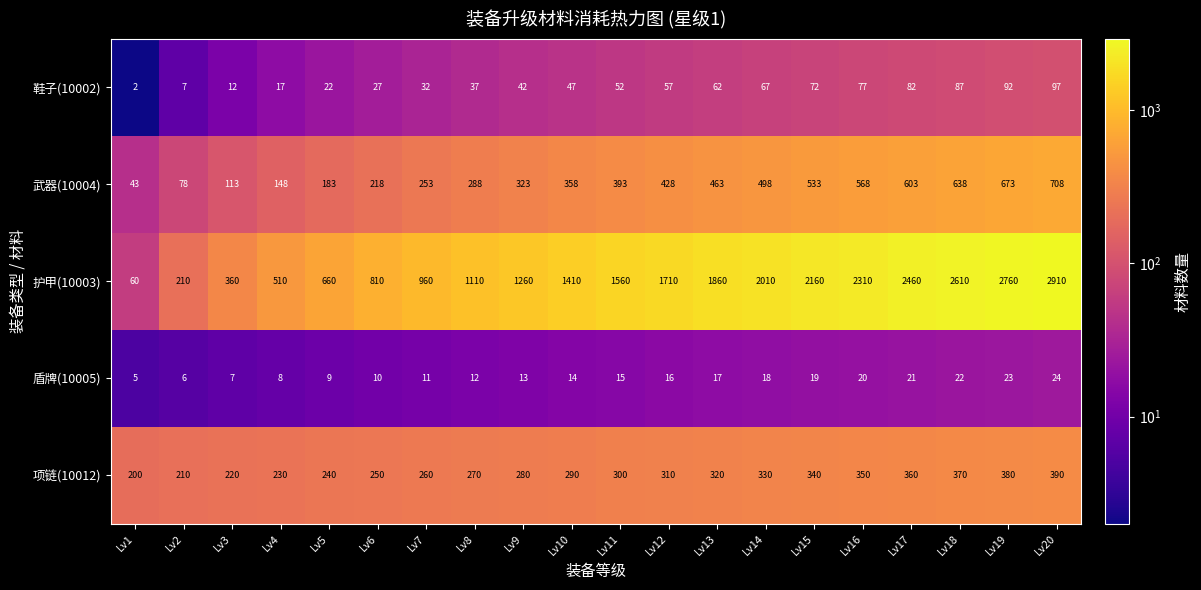

List the series in order of their peak value, highest first.

护甲(10003), 武器(10004), 项链(10012), 鞋子(10002), 盾牌(10005)